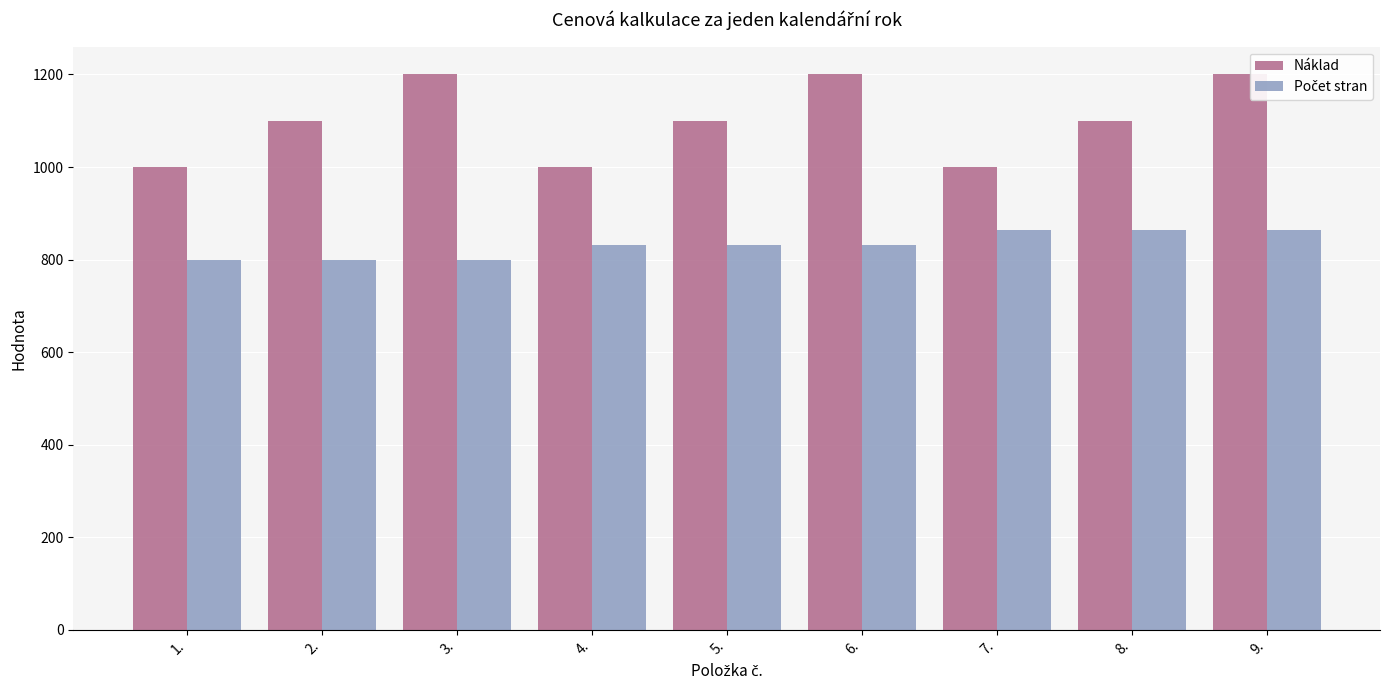

The value of Náklad at 4. is 1488. True or false?

False